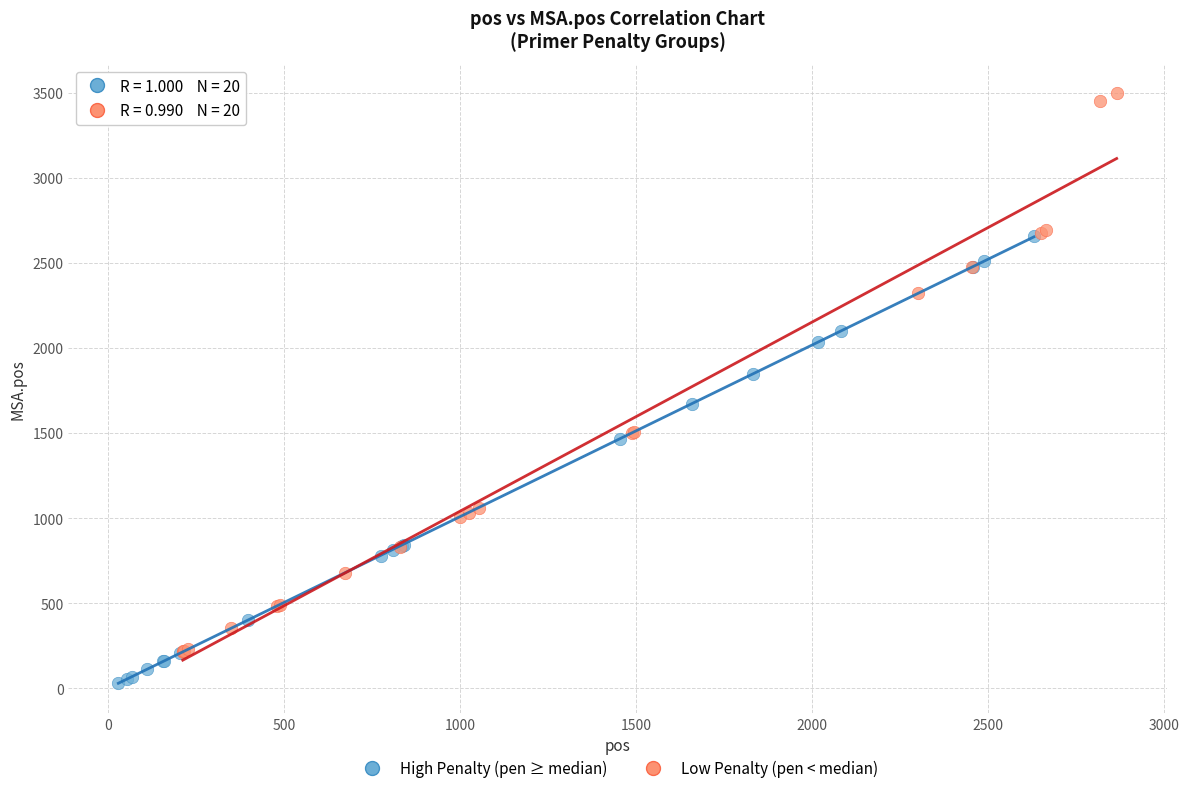

Which series contains the highest Y value?

Low Penalty (pen < median)